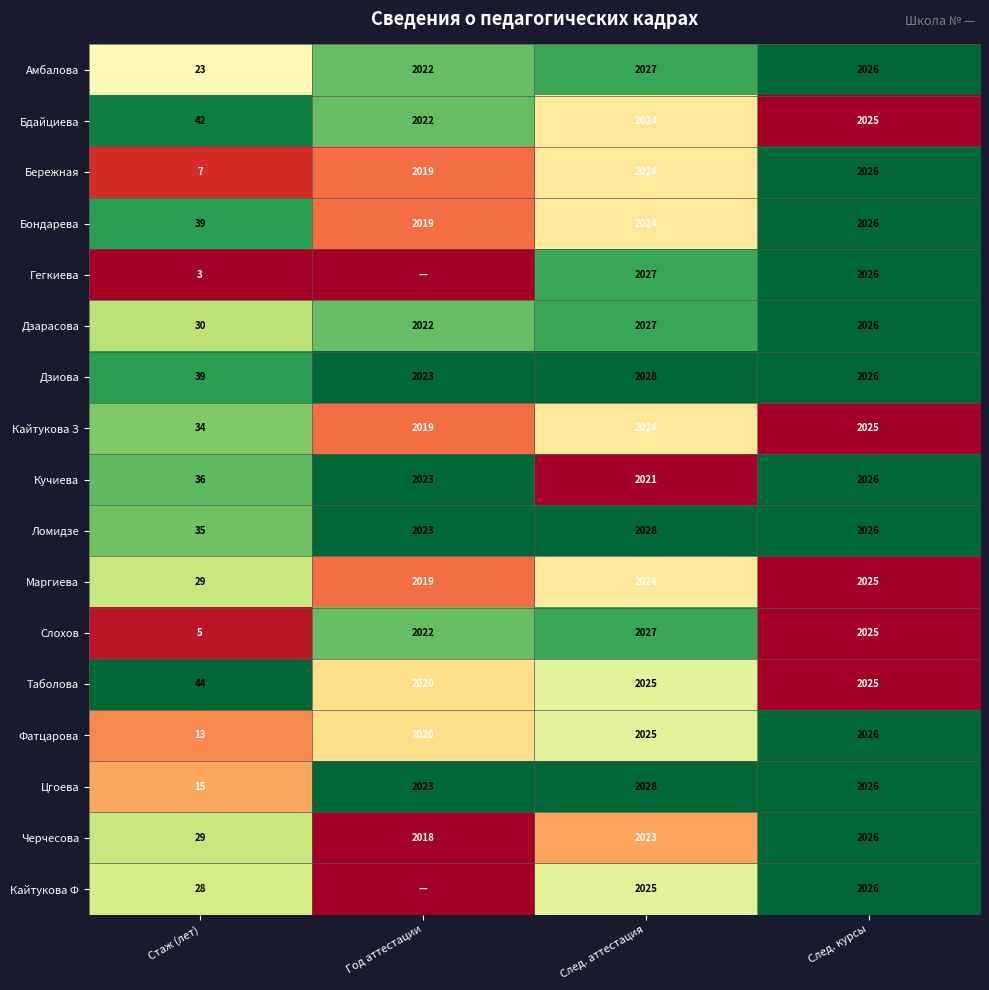

What is the sum of all Слохов values?

6079